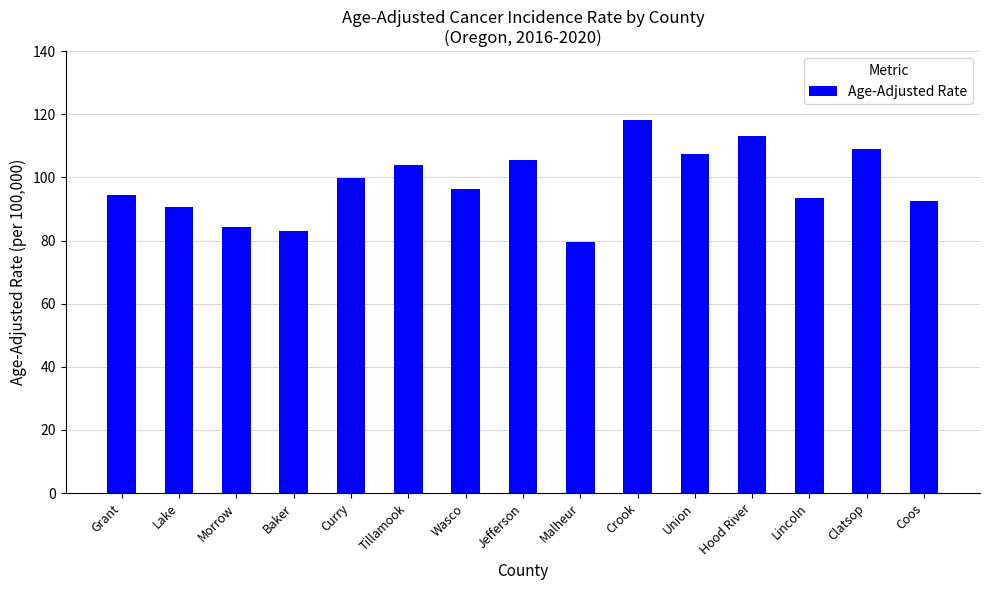

What is the difference between the maximum and second lowest values?

35.2